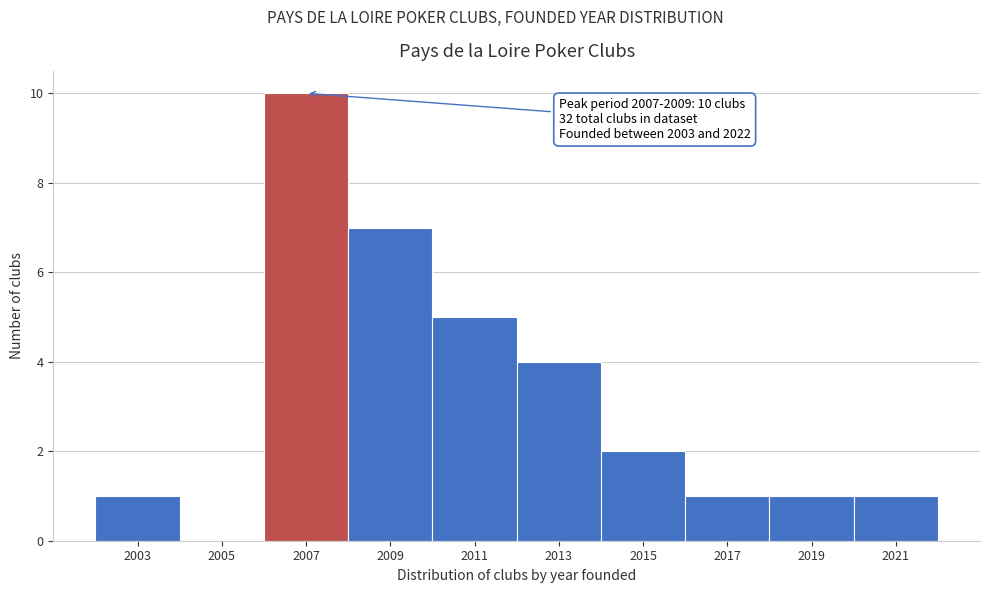

Reading left to right, list all the values displayed in this chart.

2003=1	2005=0	2007=10	2009=7	2011=5	2013=4	2015=2	2017=1	2019=1	2021=1